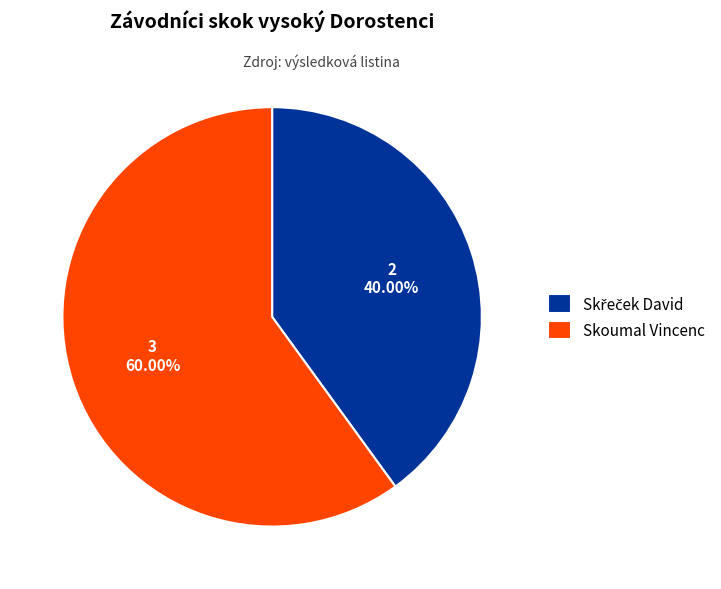

Does Skoumal Vincenc represent more than half of the total?

Yes